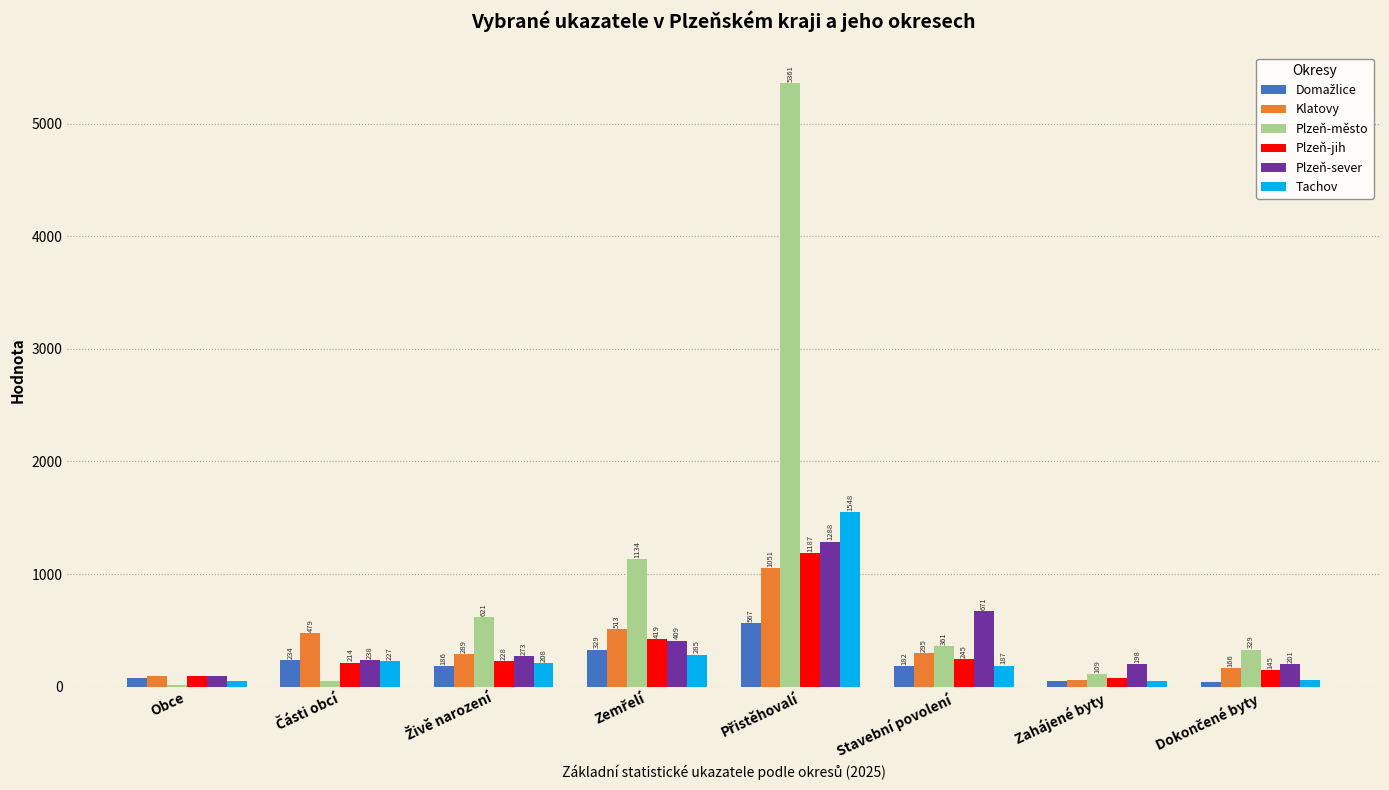

What is the maximum value shown in the chart?

5361